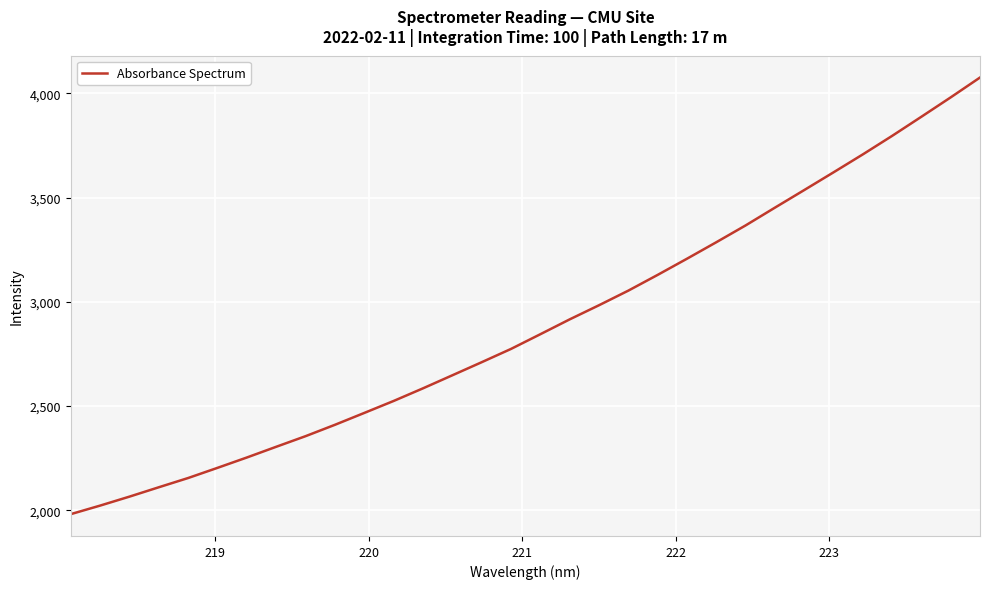

What is the minimum value shown in the chart?

1981.2